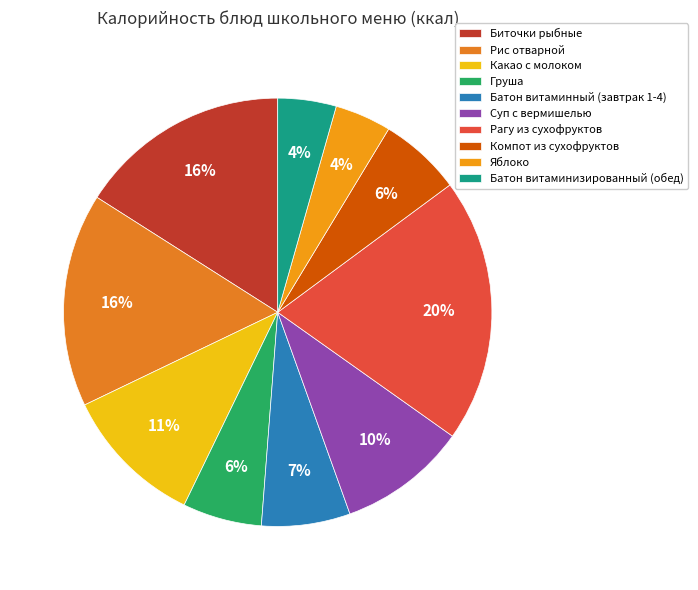

How many segments does this pie chart have?

10